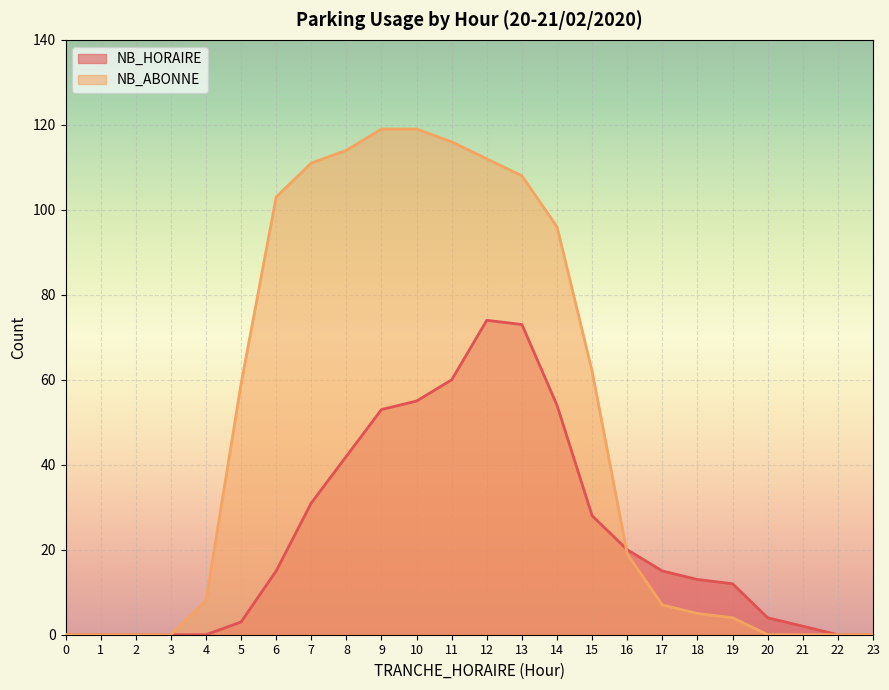

Rank the series by their average value, from lowest to highest.

NB_HORAIRE, NB_ABONNE